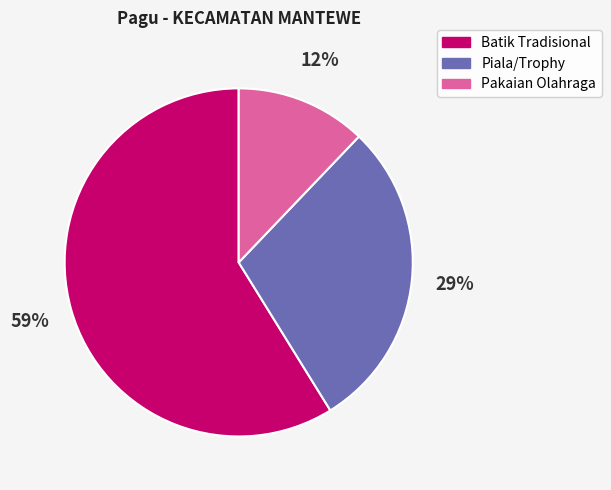

Is there any slice that represents more than half of the pie?

Yes